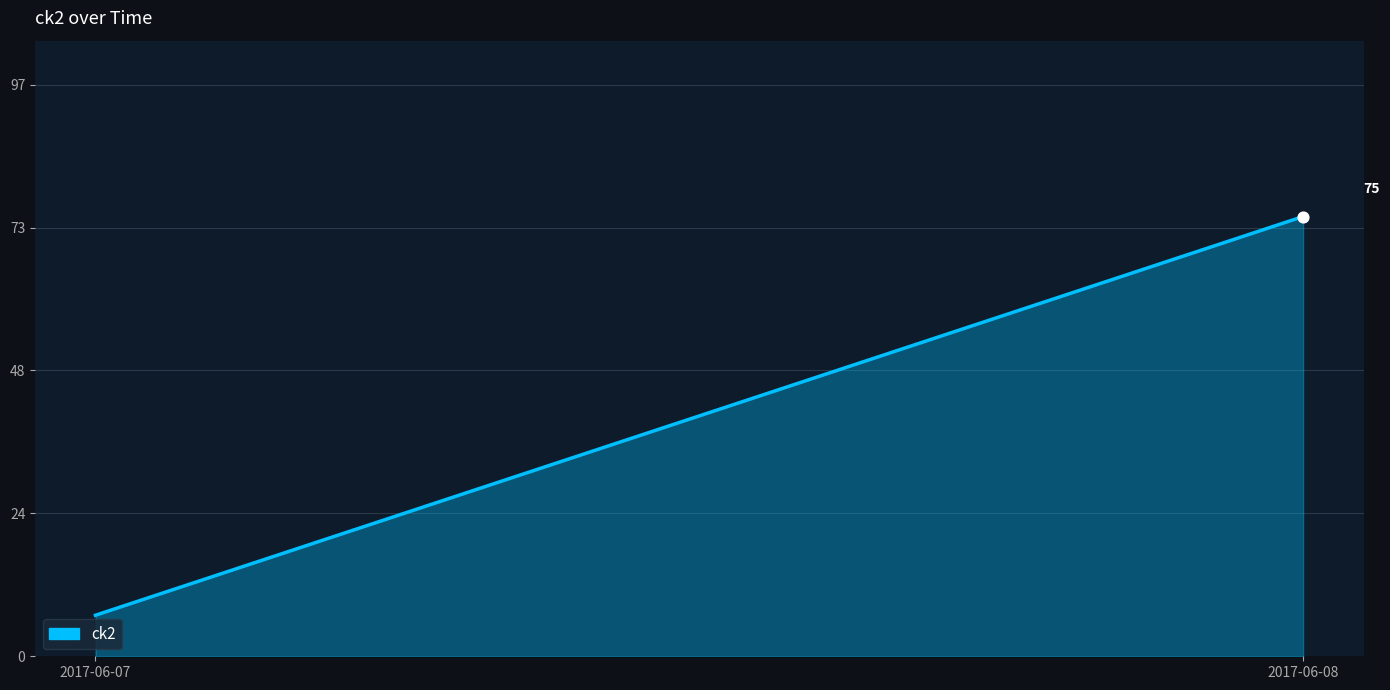

Between 2017-06-08 and 2017-06-07, which is larger?

2017-06-08